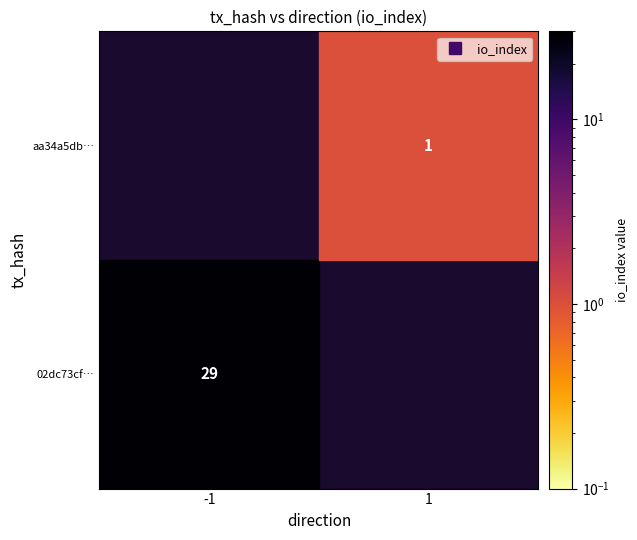

What is the difference between the highest and lowest values at direction?

2